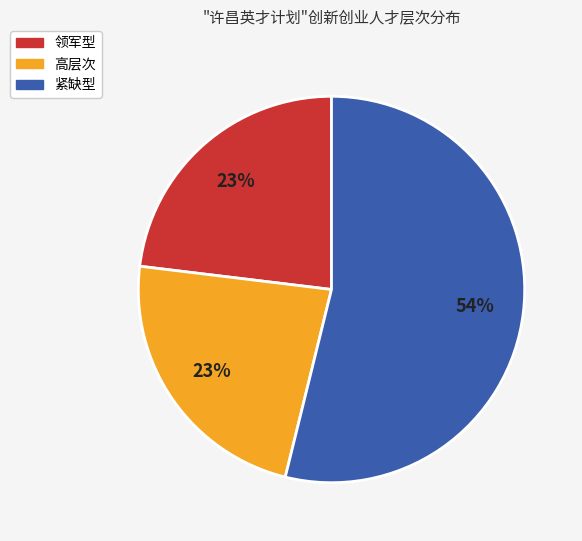

How many segments does this pie chart have?

3